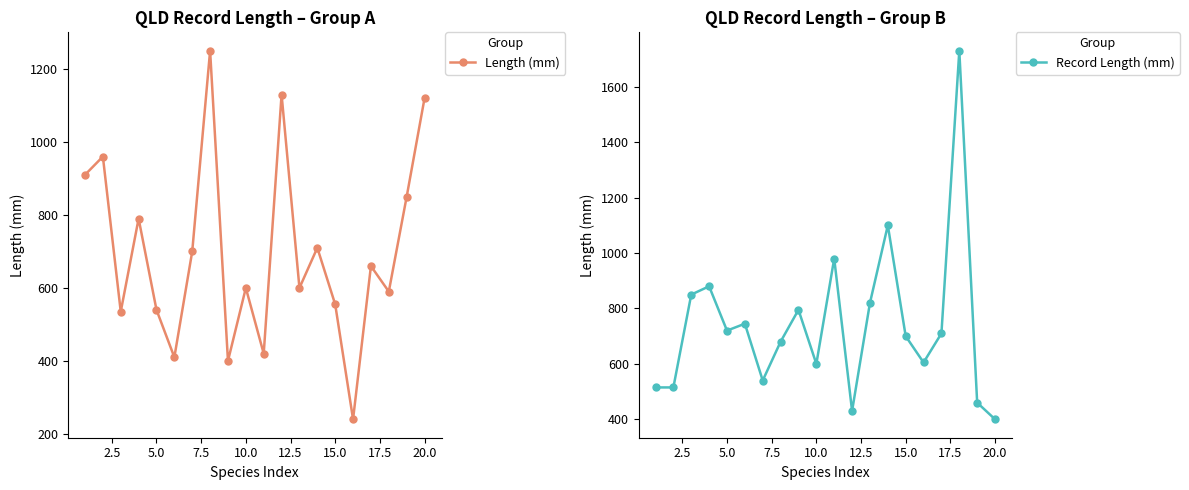

True or false: Length (mm) and Record Length (mm) intersect in this chart.

True